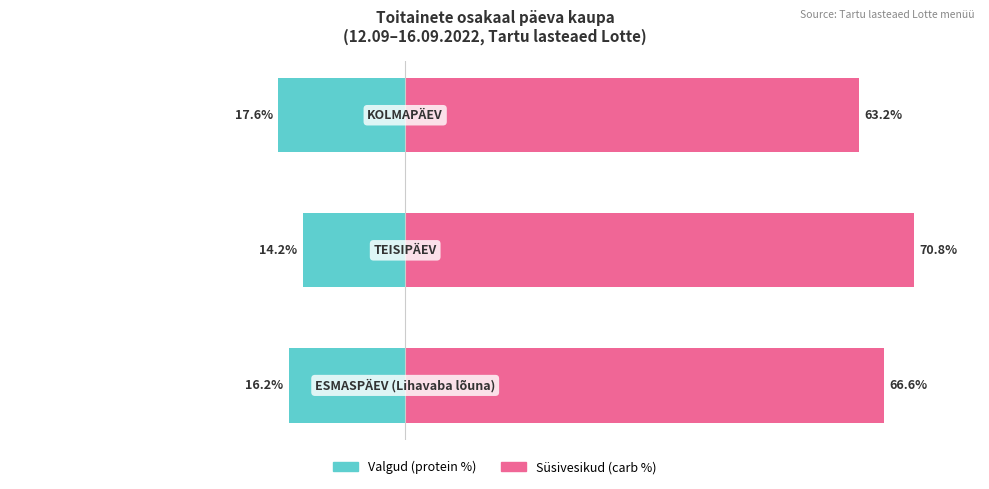

What is the average value of the Süsivesikud (carb %) series?

66.9